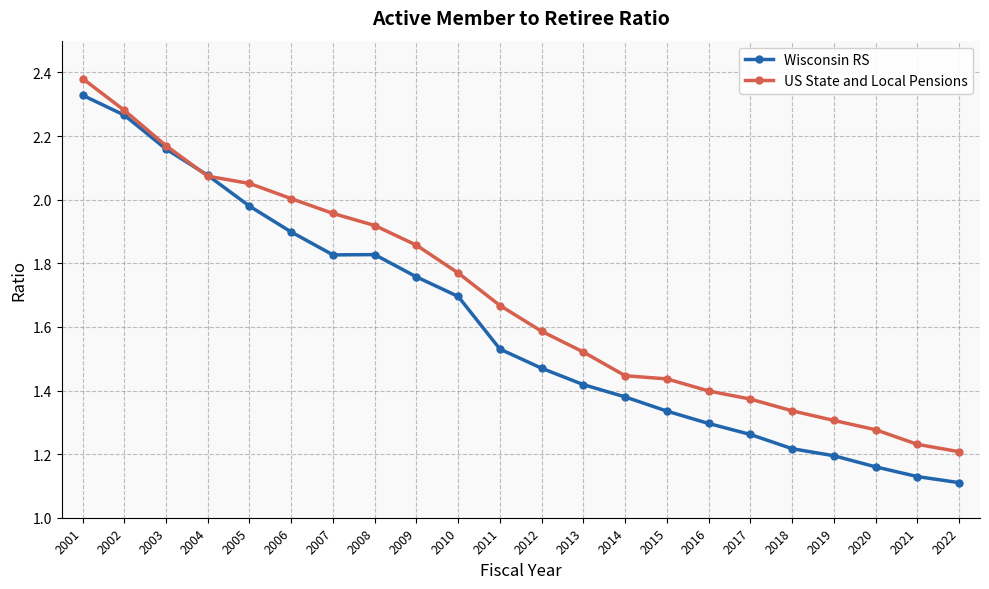

At 2009, list the series in order from largest to smallest.

US State and Local Pensions, Wisconsin RS